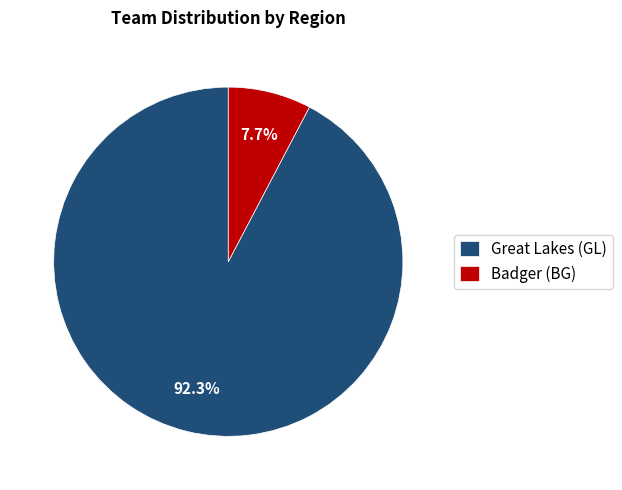

Which category accounts for the majority?

Great Lakes (GL)